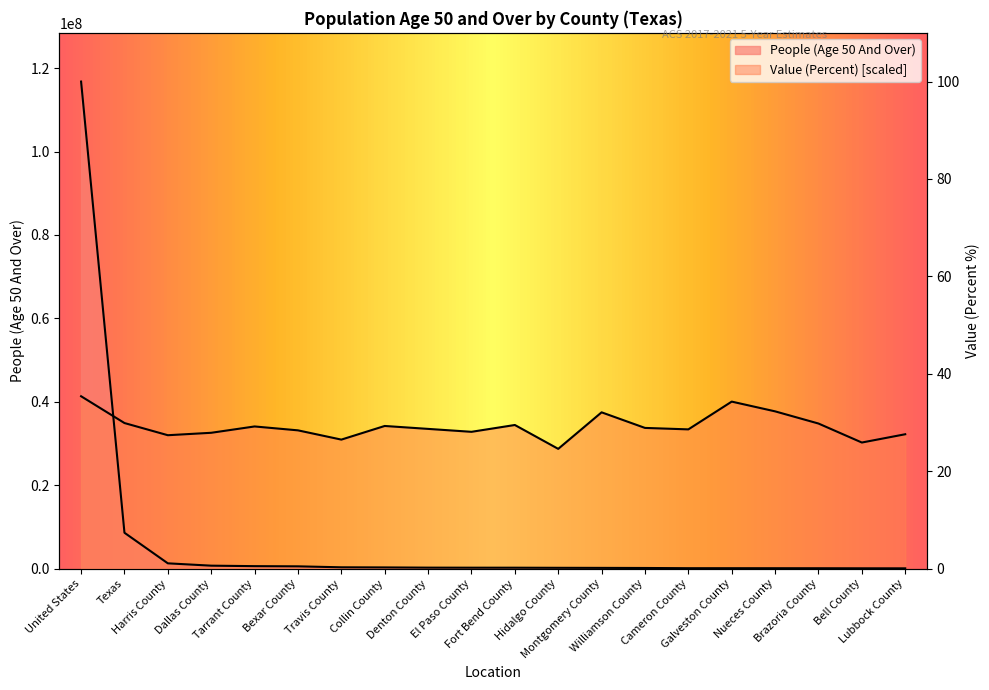

Where does the People (Age 50 And Over) series first go above 241807?

United States